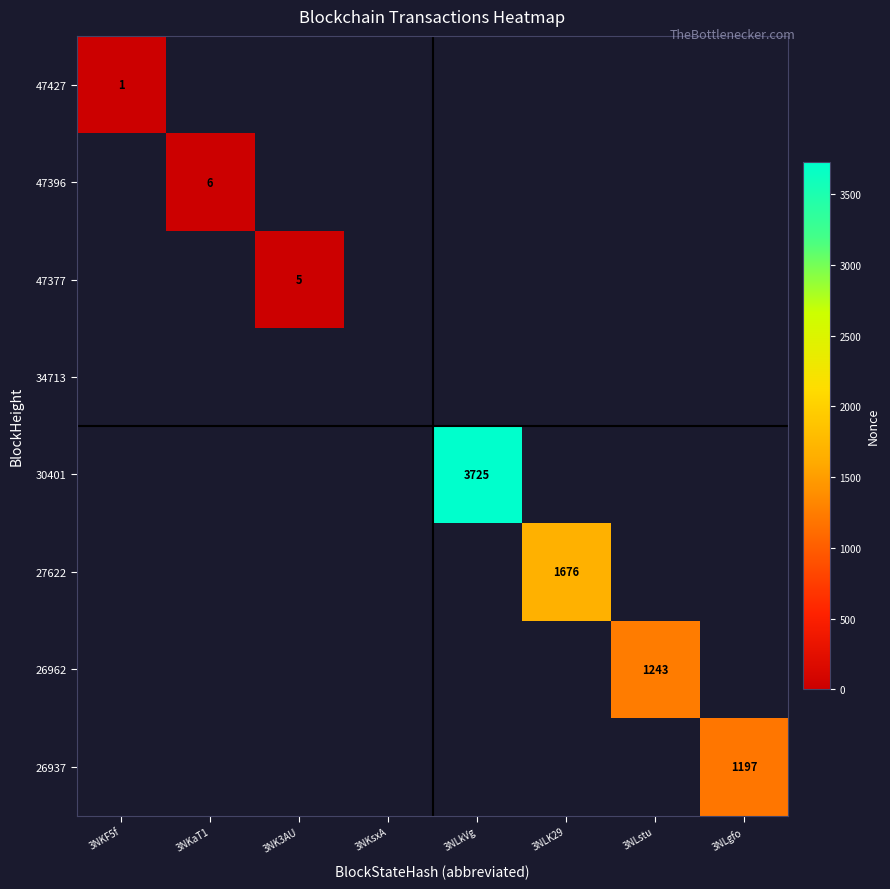

The 47396 series shows 8 at 3NKaT1. True or false?

False